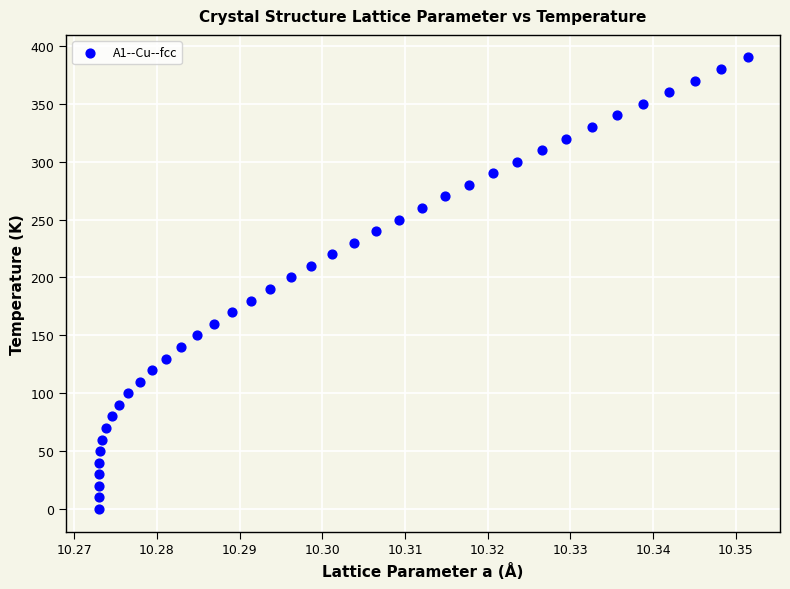

What is the range of Y values (max minus min)?

390